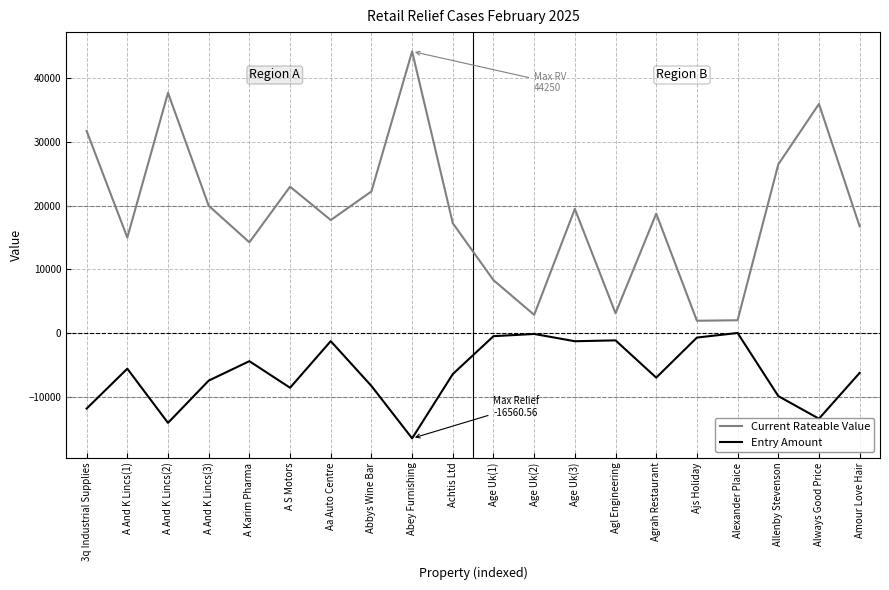

The value of Current Rateable Value at Agrah Restaurant is 32050.1. True or false?

False